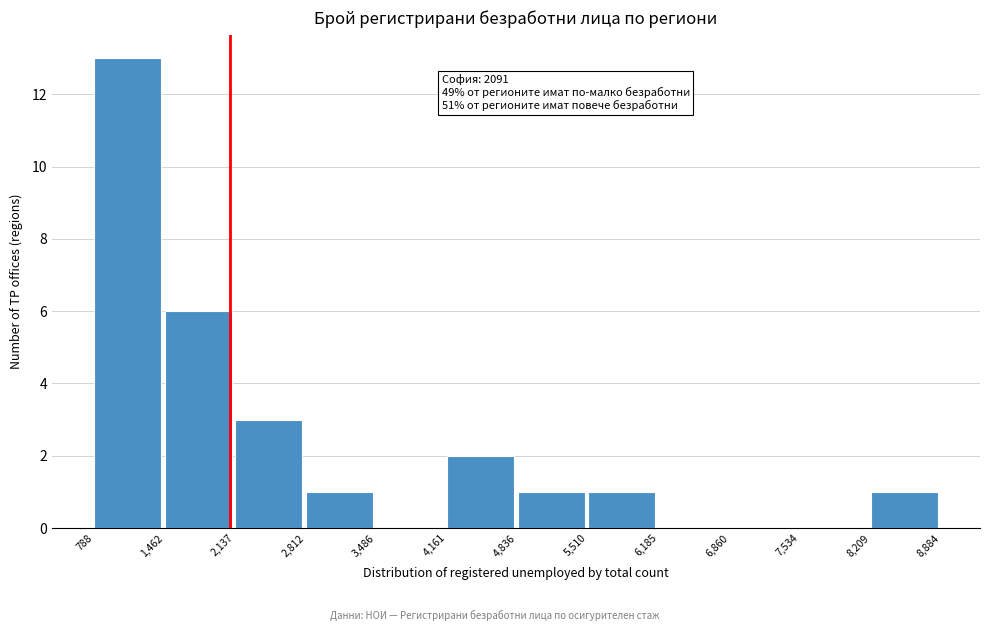

Which range on the x-axis has the tallest bar?

788 to 1,462